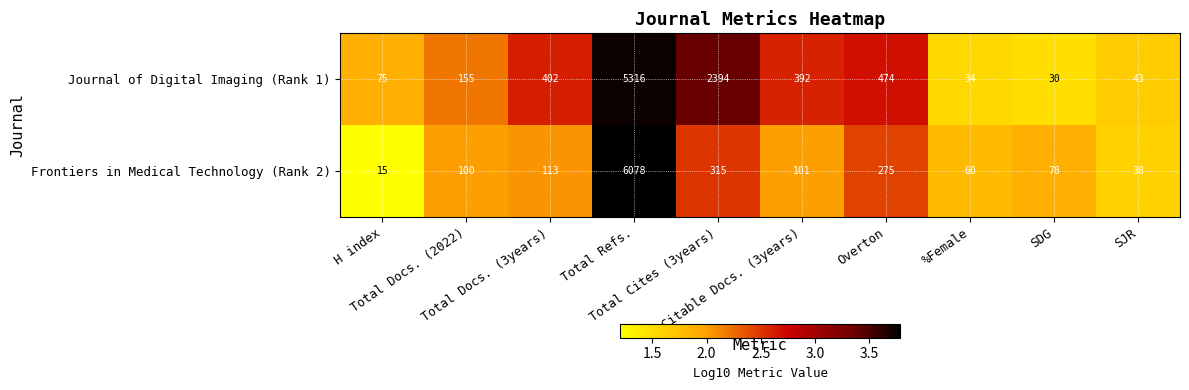

What is the minimum value shown in the chart?

15